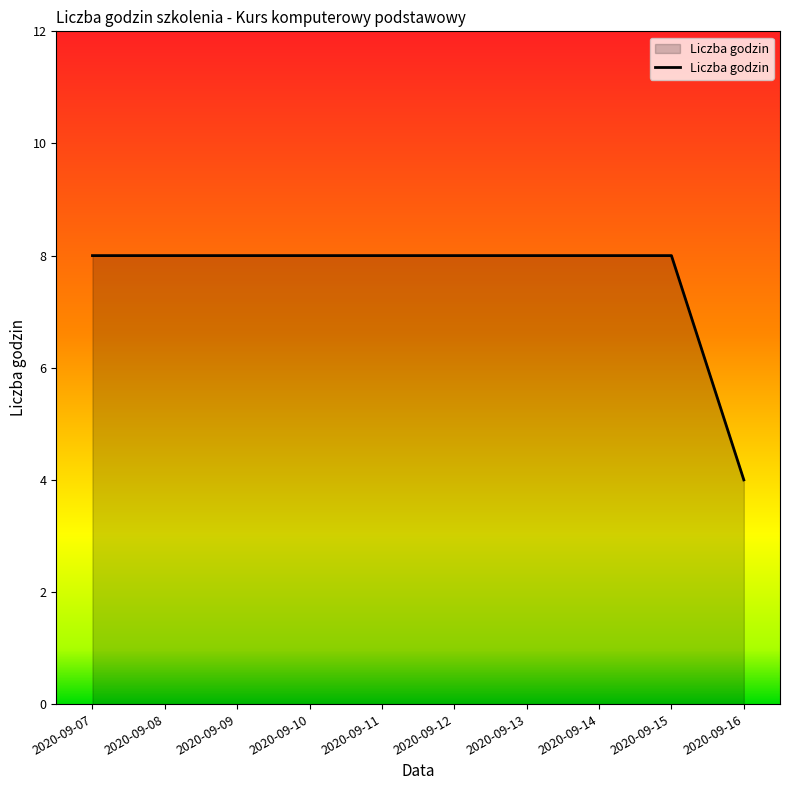

The value at 2020-09-09 is 8. True or false?

True